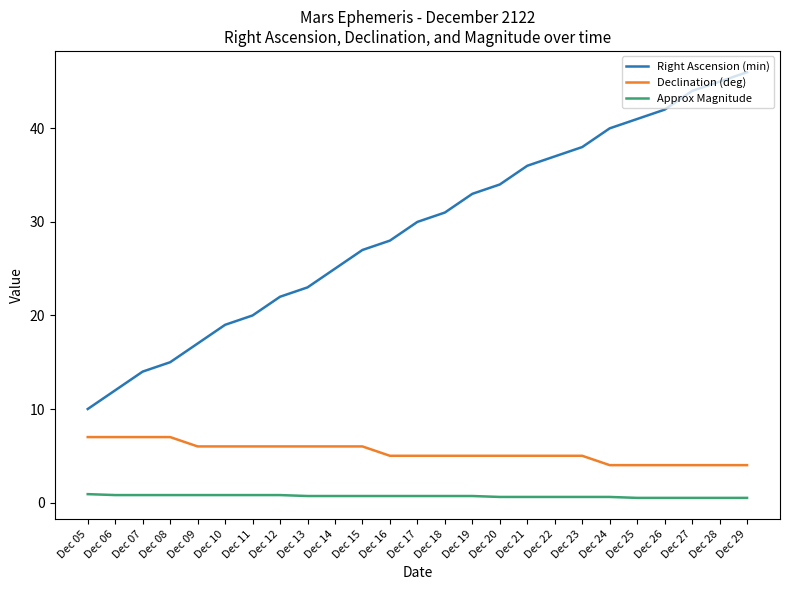

True or false: Approx Magnitude and Right Ascension (min) cross at least once.

False